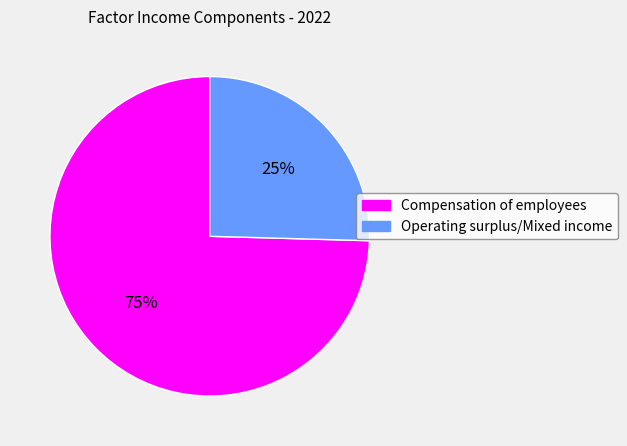

What is the largest slice in the pie chart?

Compensation of employees